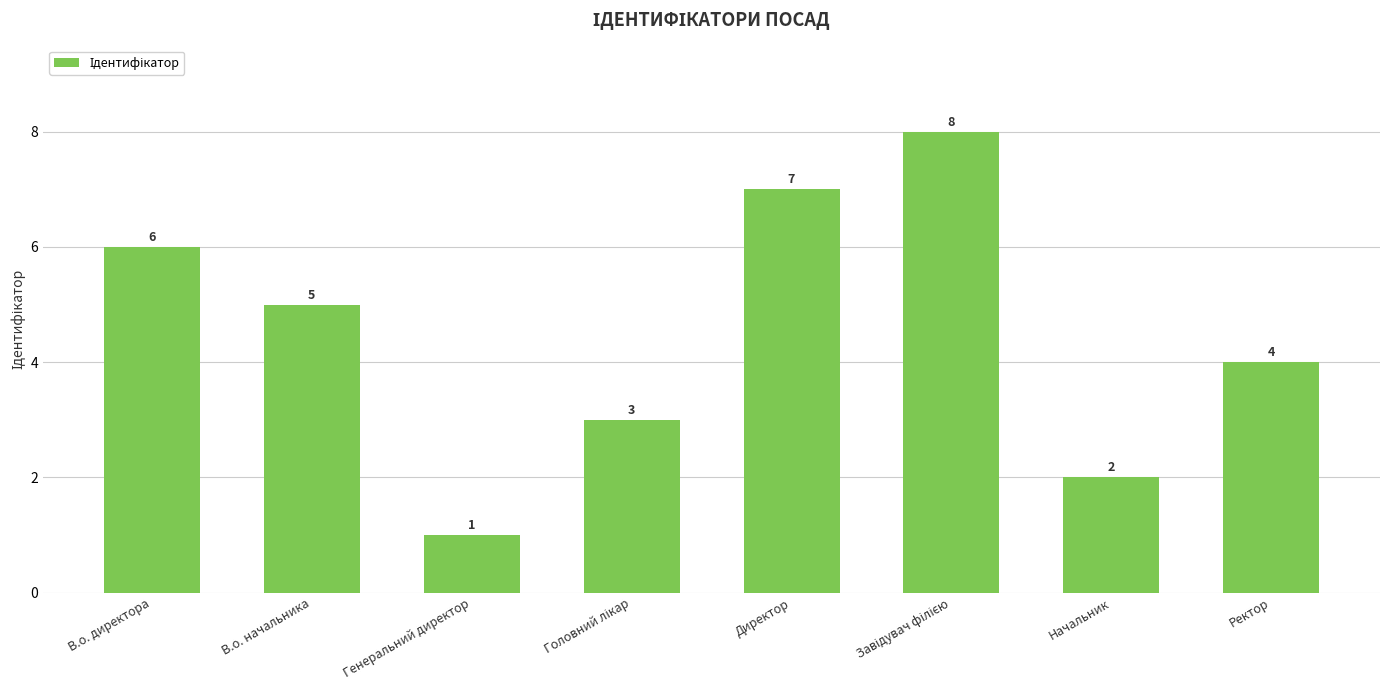

Which label corresponds to the smallest value in the chart?

Генеральний директор